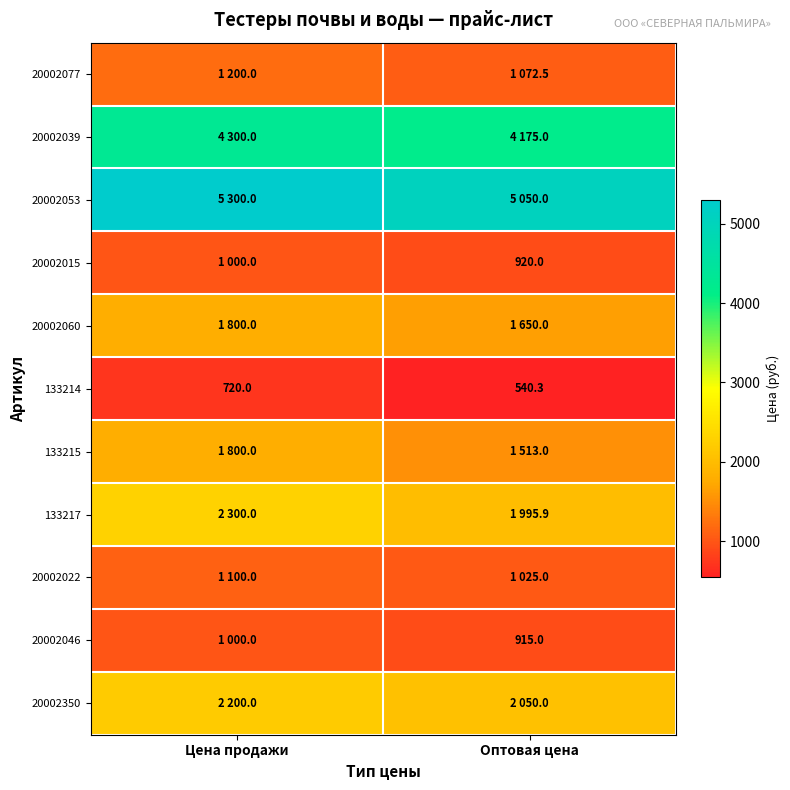

Where is 20002039 nearest to the value 4237?

Оптовая цена